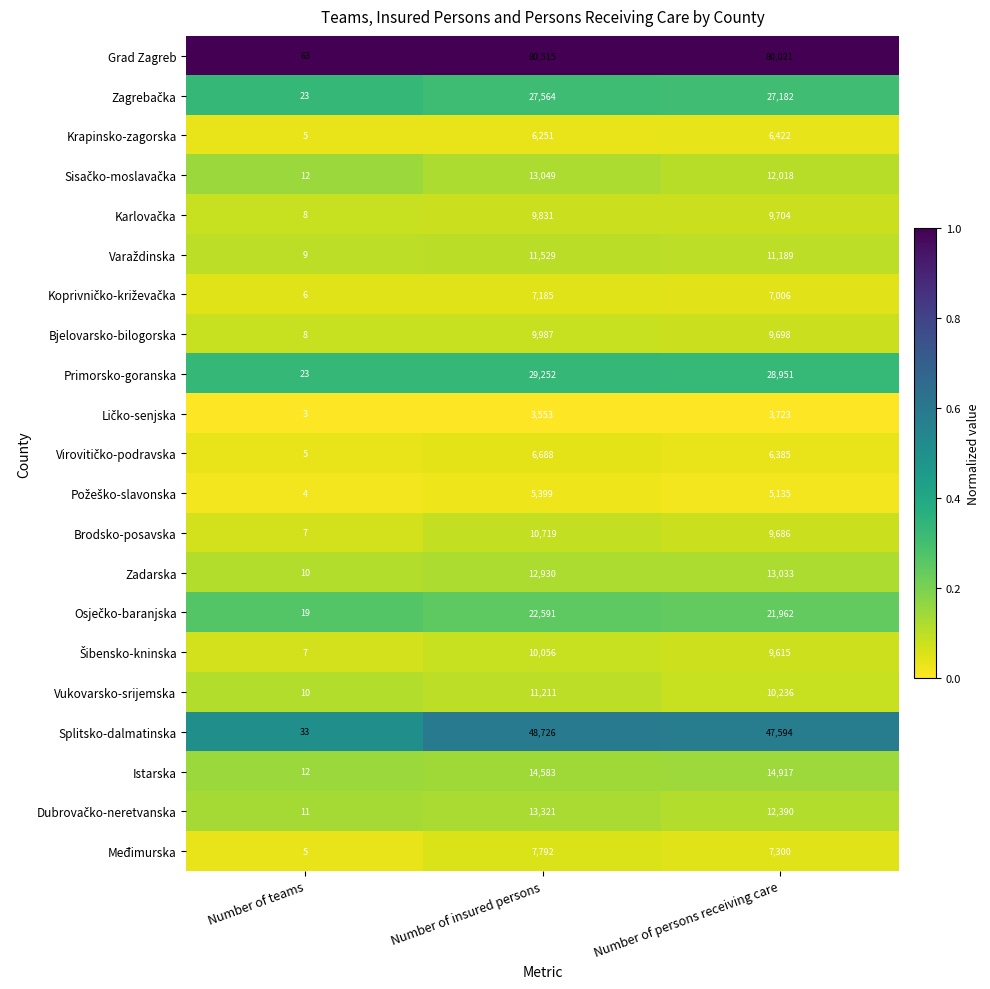

Read the Bjelovarsko-bilogorska value at Number of teams.

8